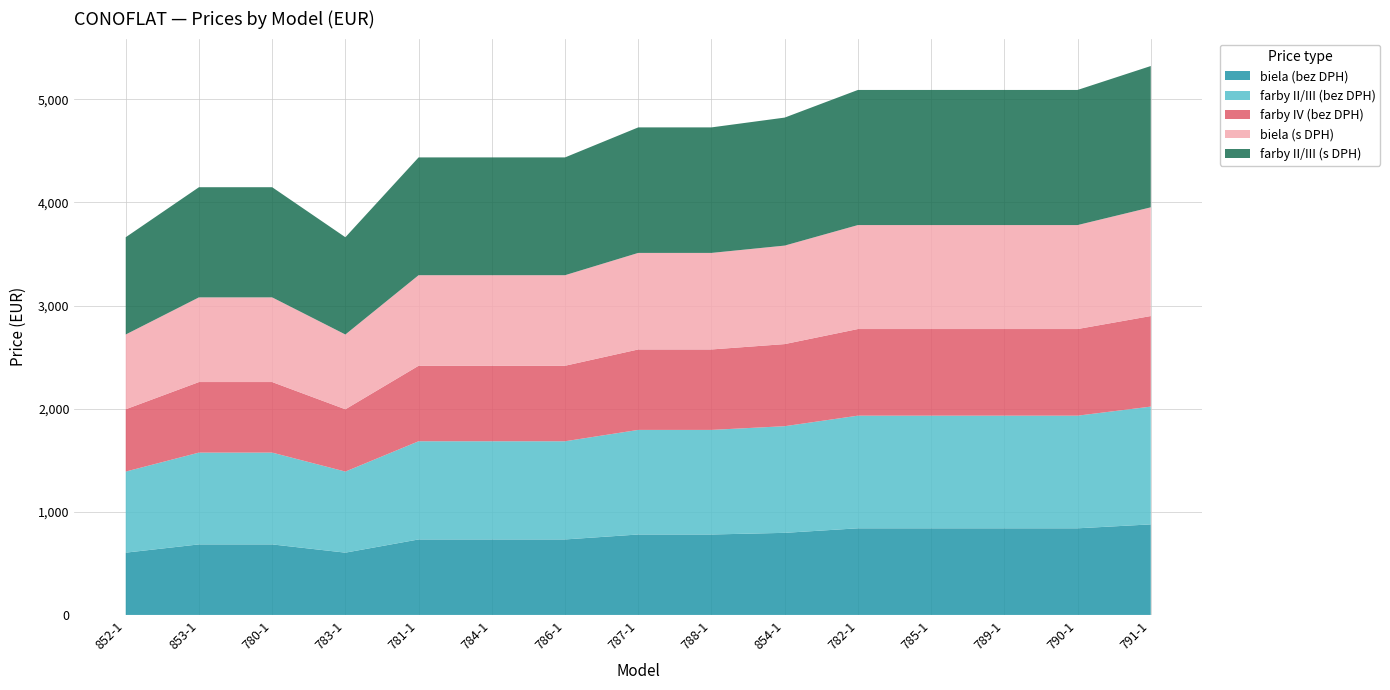

Reading left to right, extract all data points from this chart.

biela (bez DPH): 604	684	684	604	732	732	732	780	780	796	840	840	840	840	878
farby II/III (bez DPH): 786	890	890	786	952	952	952	1014	1014	1034	1092	1092	1092	1092	1142
farby IV (bez DPH): 604	684	684	604	732	732	732	780	780	796	840	840	840	840	878
biela (s DPH): 725	821	821	725	878	878	878	936	936	955	1008	1008	1008	1008	1054
farby II/III (s DPH): 943	1068	1068	943	1142	1142	1142	1217	1217	1241	1310	1310	1310	1310	1370